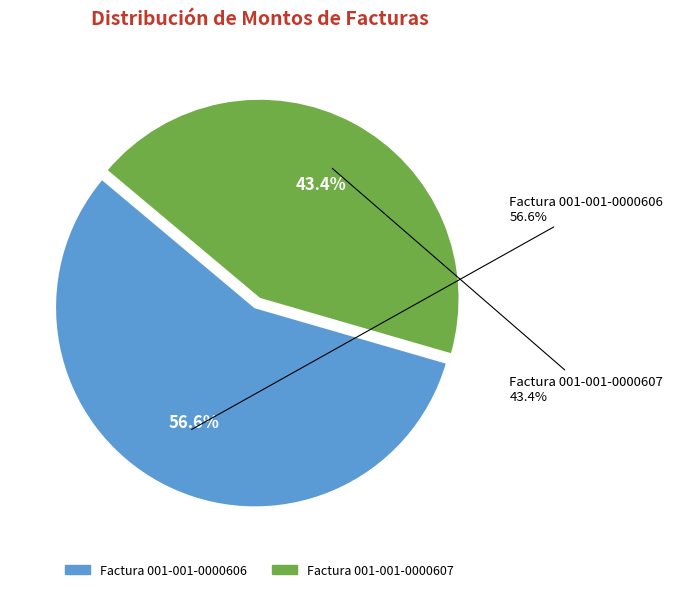

How many segments does this pie chart have?

2